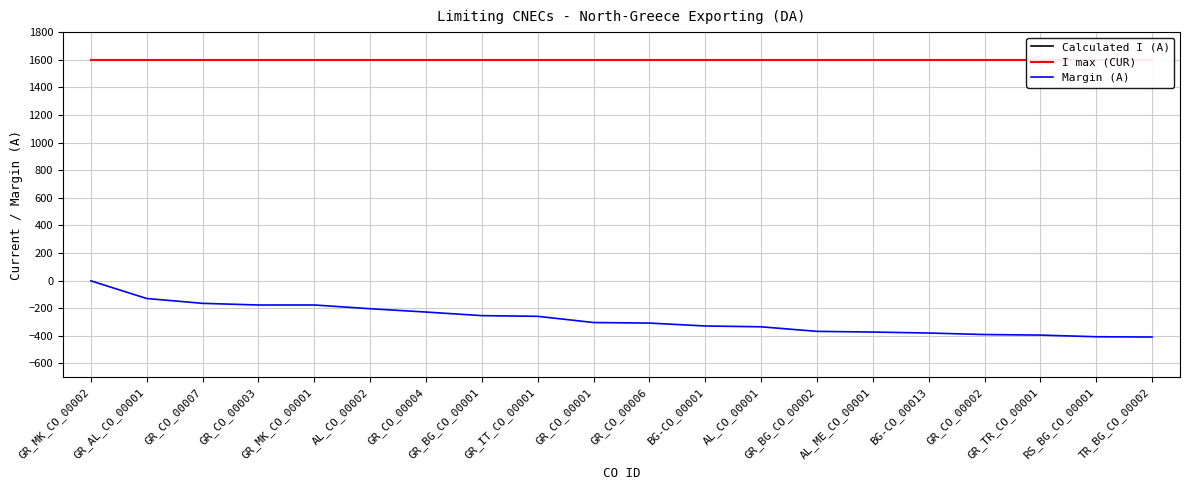

What is the difference between the maximum and minimum values in the Margin (A) series?

407